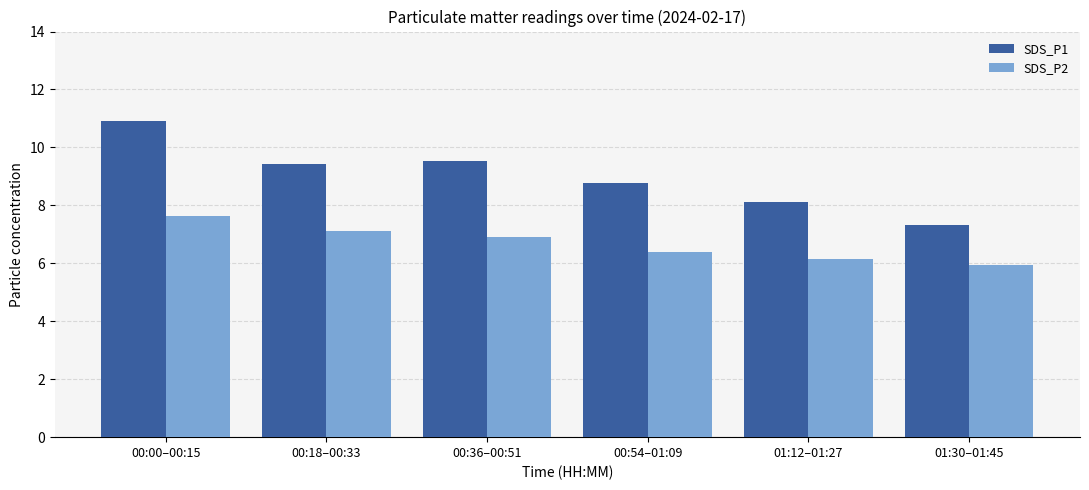

Reading left to right, transcribe all the data shown in this chart.

SDS_P1: 00:00–00:15=10.9	00:18–00:33=9.4	00:36–00:51=9.5	00:54–01:09=8.8	01:12–01:27=8.1	01:30–01:45=7.3
SDS_P2: 00:00–00:15=7.6	00:18–00:33=7.1	00:36–00:51=6.9	00:54–01:09=6.4	01:12–01:27=6.2	01:30–01:45=6.0